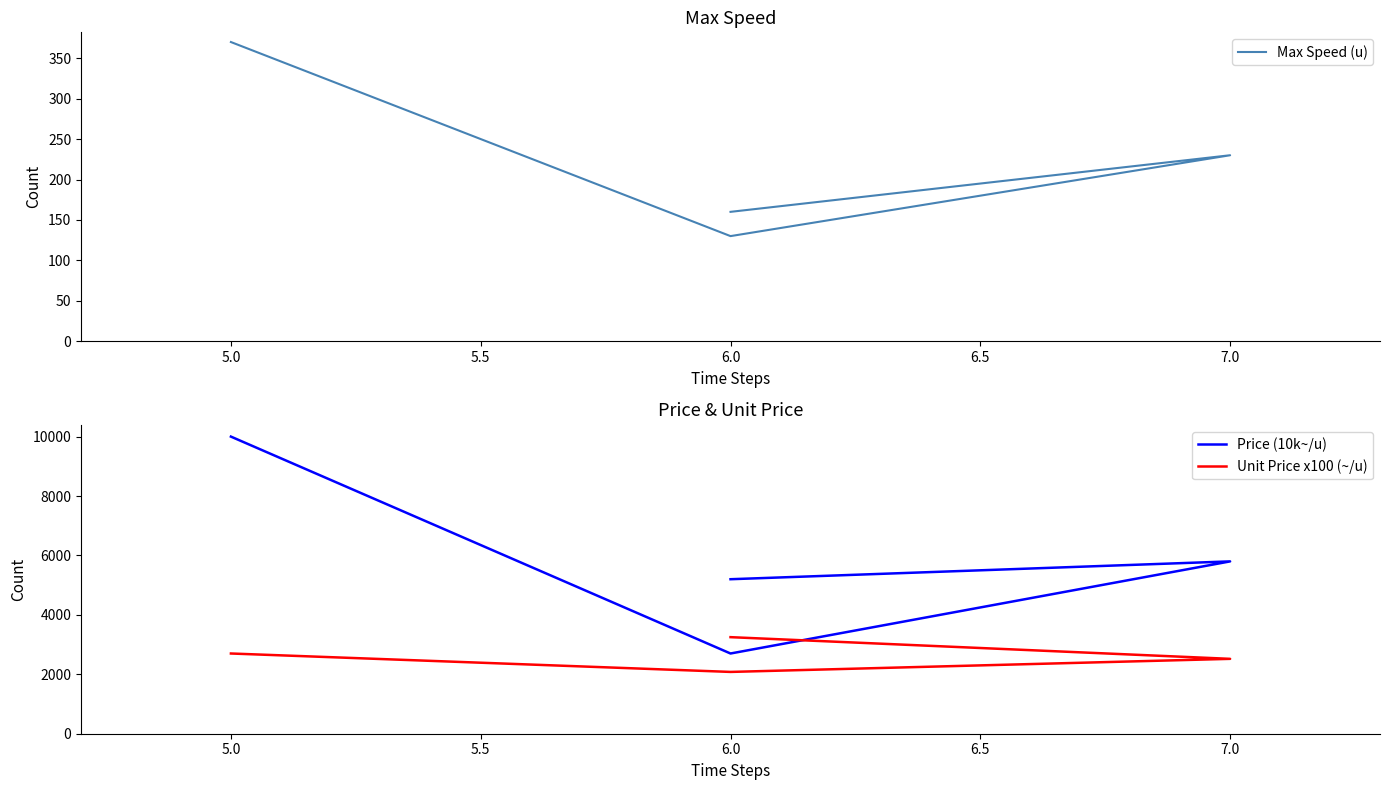

Is the value of Price (10k~/u) at 5.0 greater than the value of Max Speed (u) at 5.0?

Yes